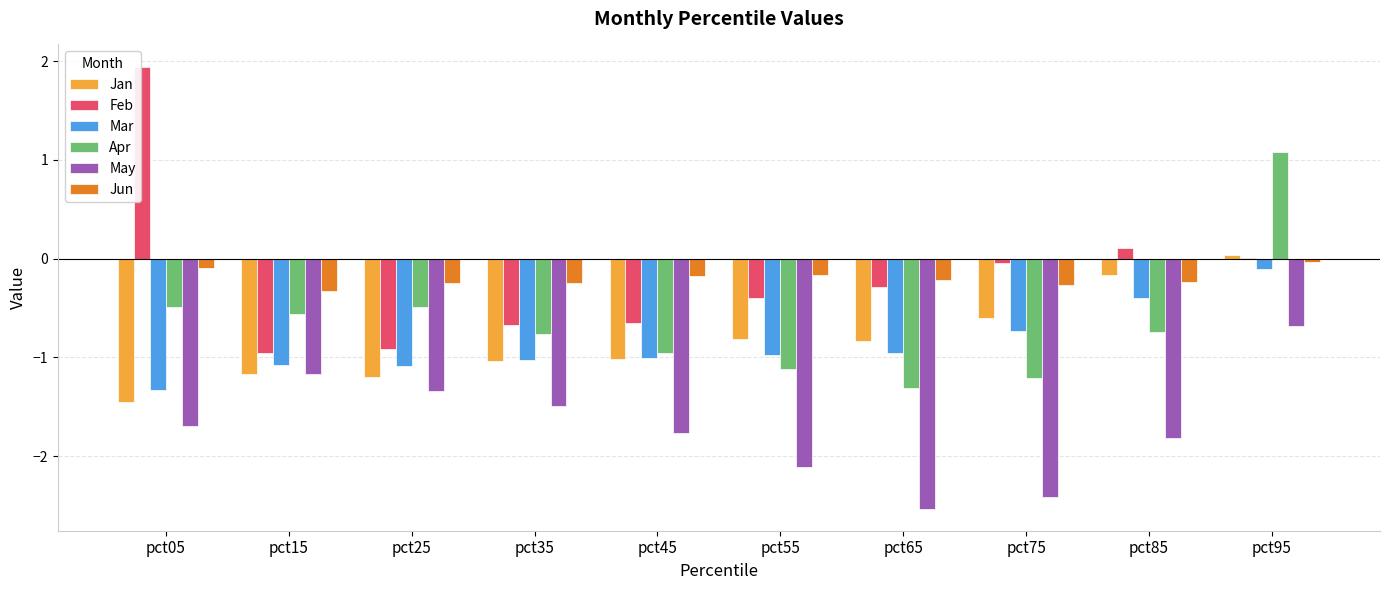

Count the number of categories in the chart.

10